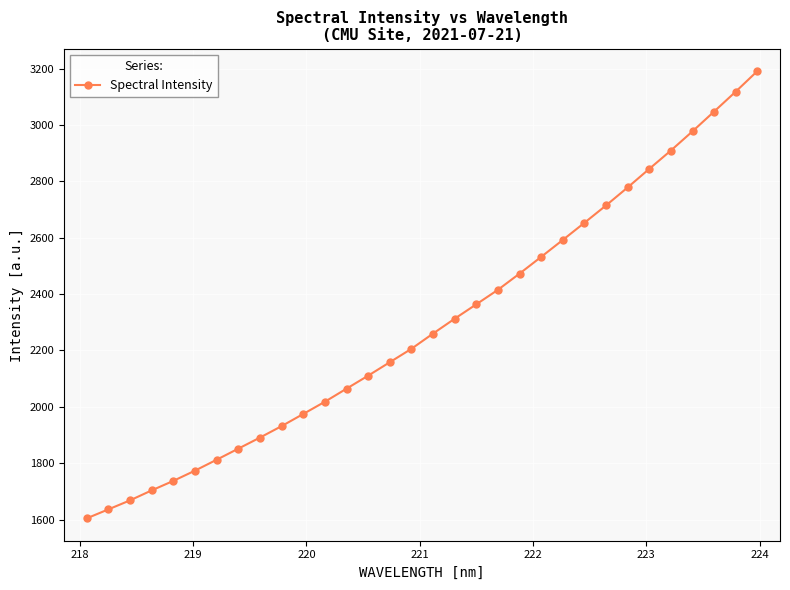

True or false: there are more than 2 points higher than both neighbors.

False